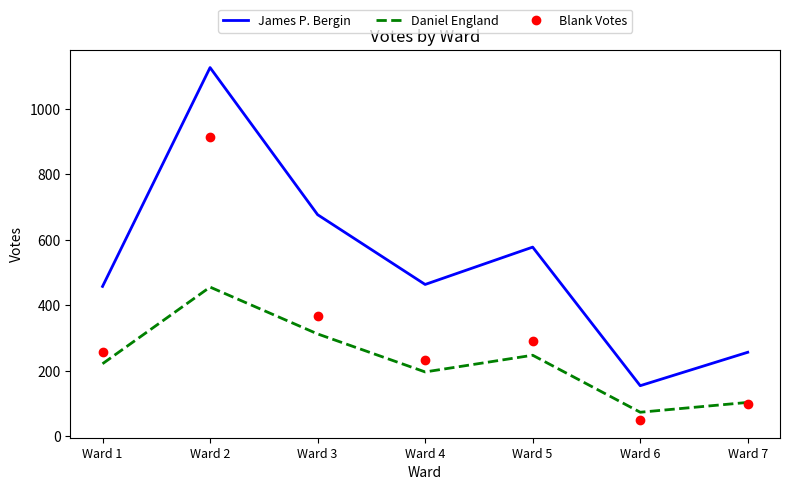

True or false: James P. Bergin and Blank Votes intersect in this chart.

False